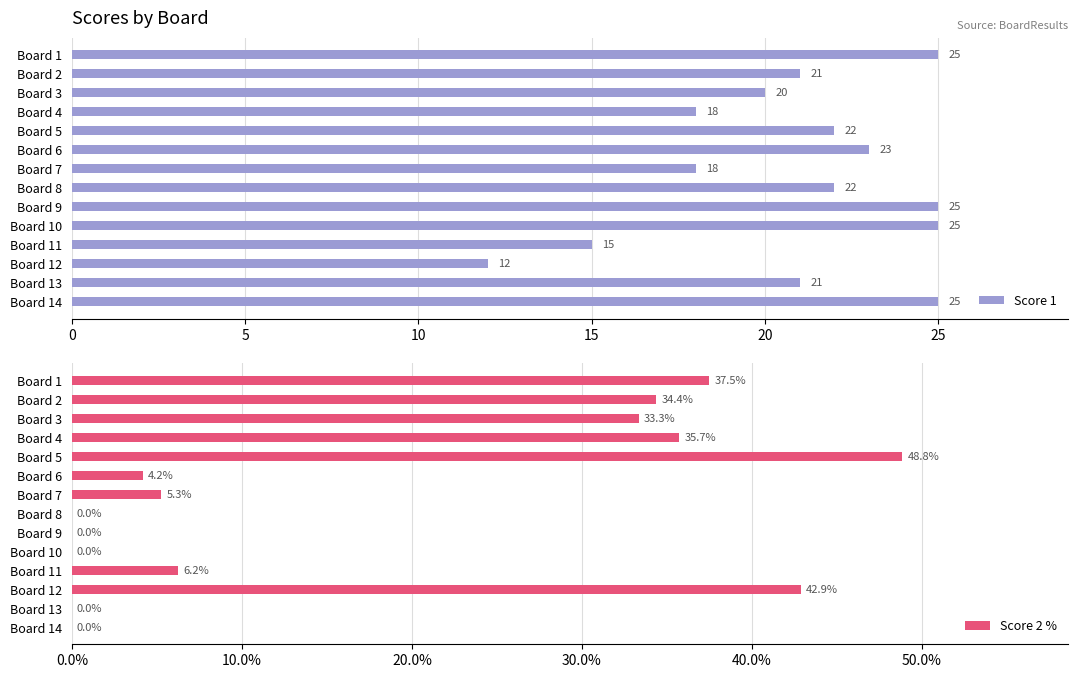

What is the difference between the second highest and second lowest values in the Score 2 % series?

42.9